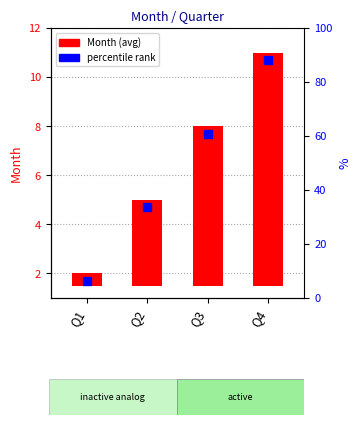

Does the chart contain stacked bars?

No